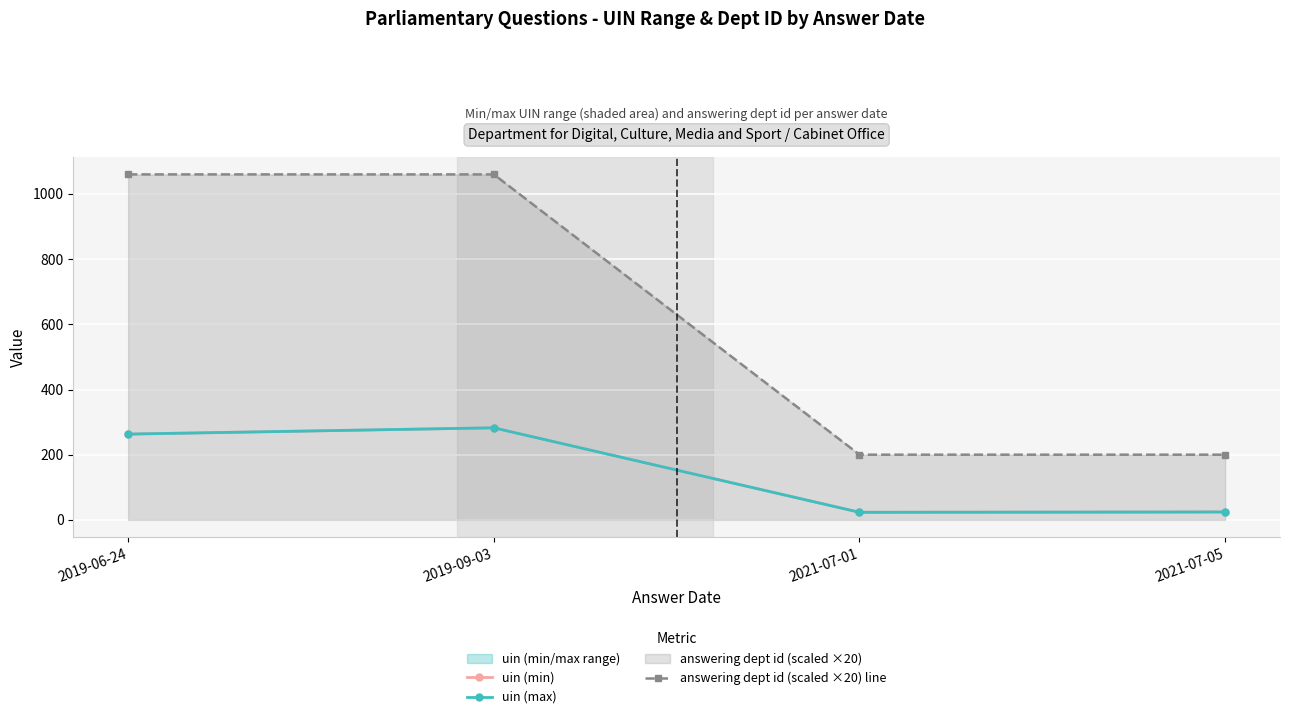

What is the maximum value for answering dept id (scaled ×20) line?

1060